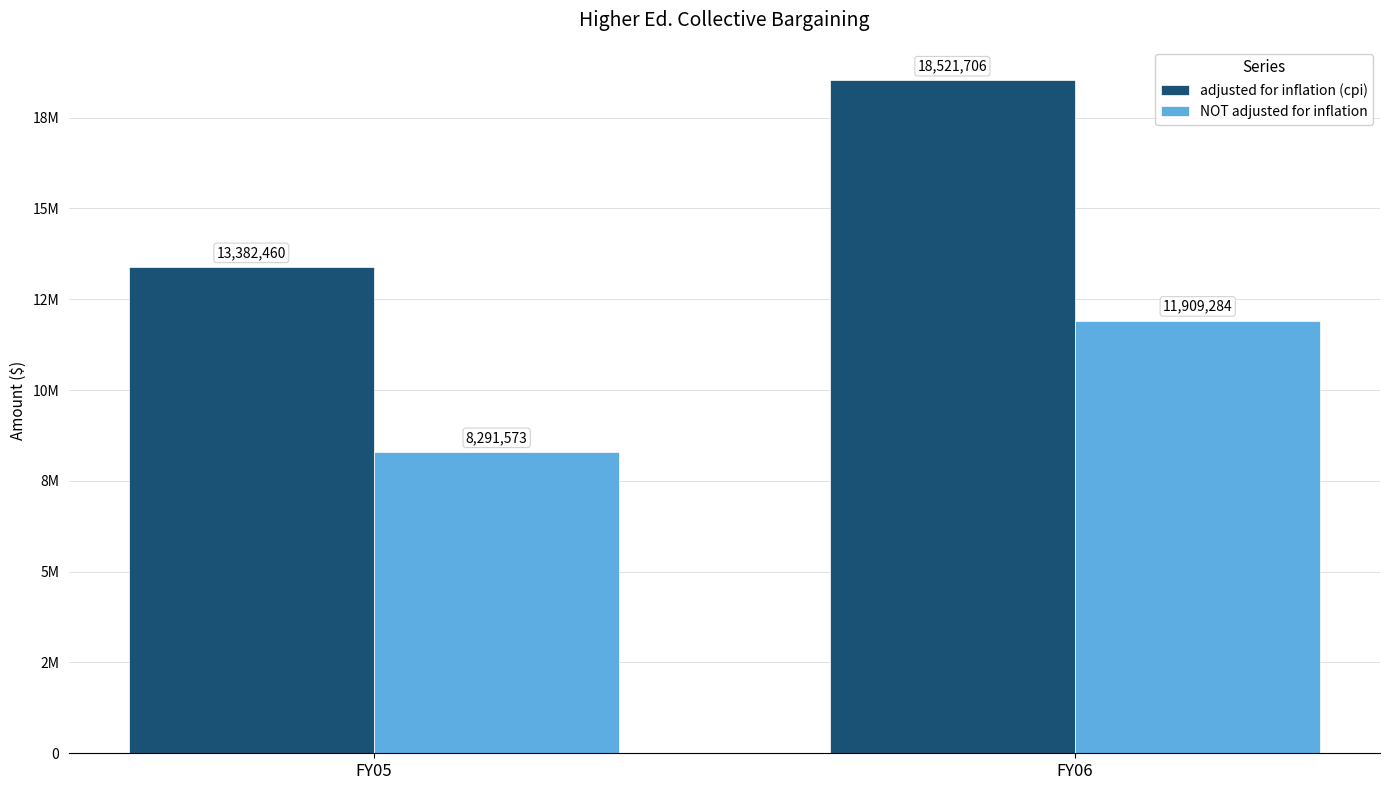

What is the difference between the adjusted for inflation (cpi) values at FY06 and FY05?

5139246